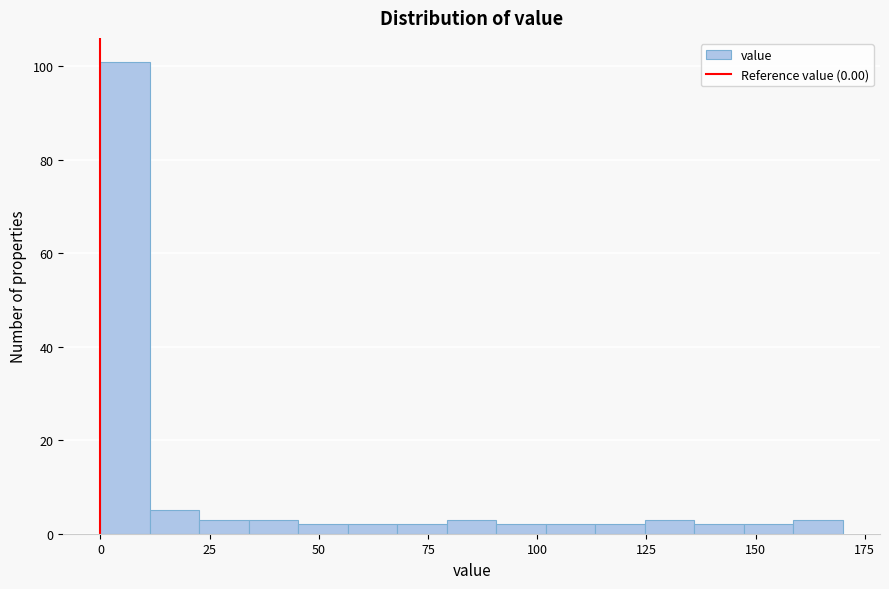

Around what value on the x-axis is the tallest bar? Give the approximate position of its centre, as read against the axis.

5